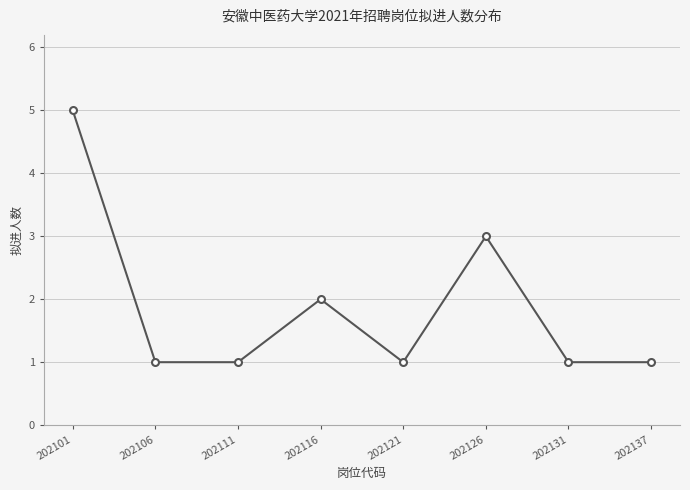

The chart shows a value of 5 at 202101. True or false?

True